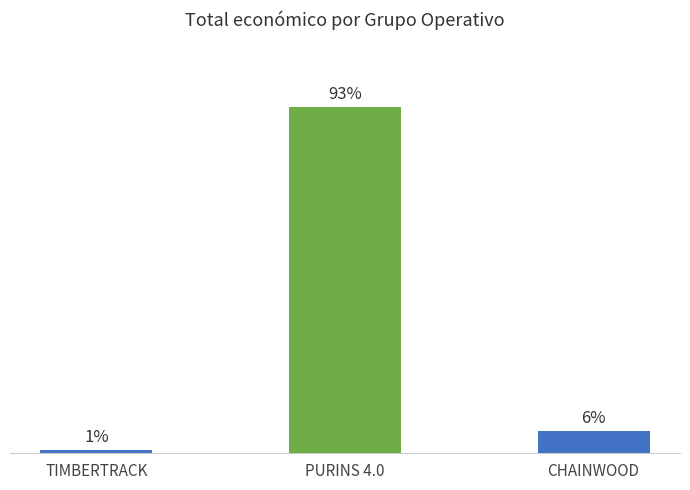

Where is the data nearest to the value 47?

CHAINWOOD